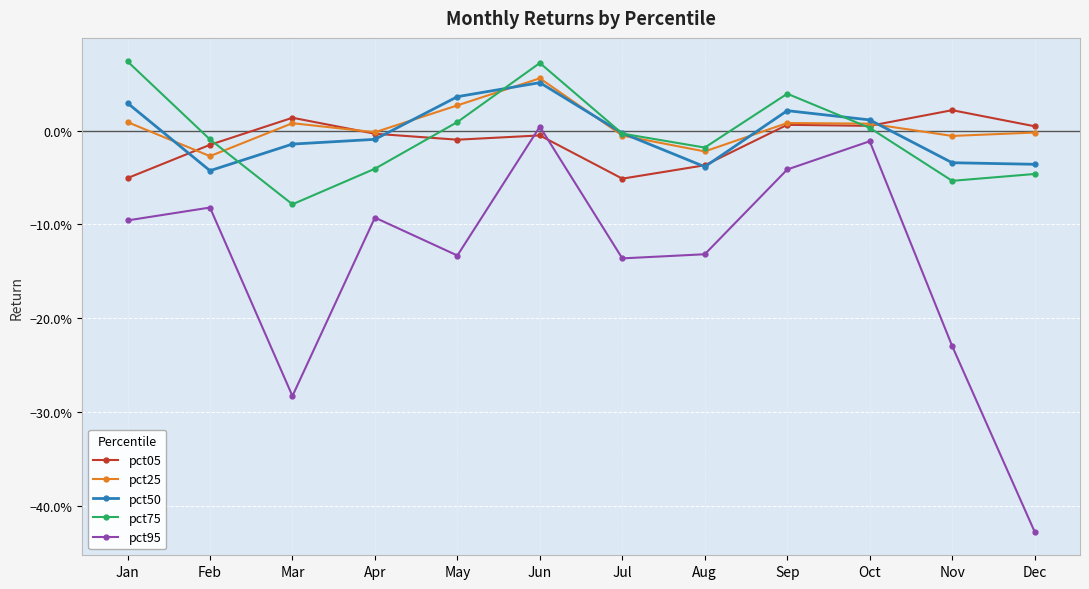

Is this an area chart (filled region under the line)?

No